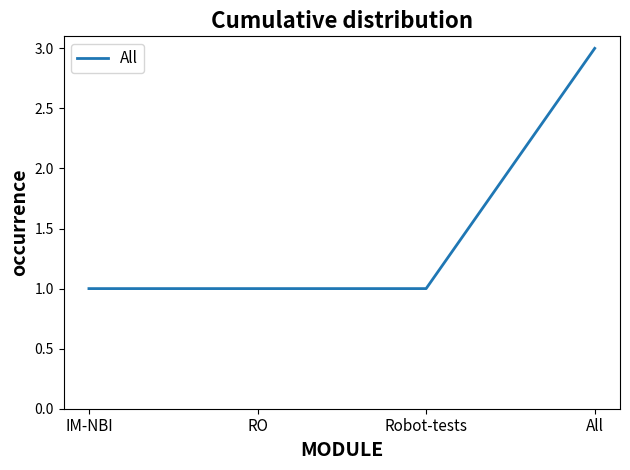

True or false: the data has more than 2 interior local peaks.

False